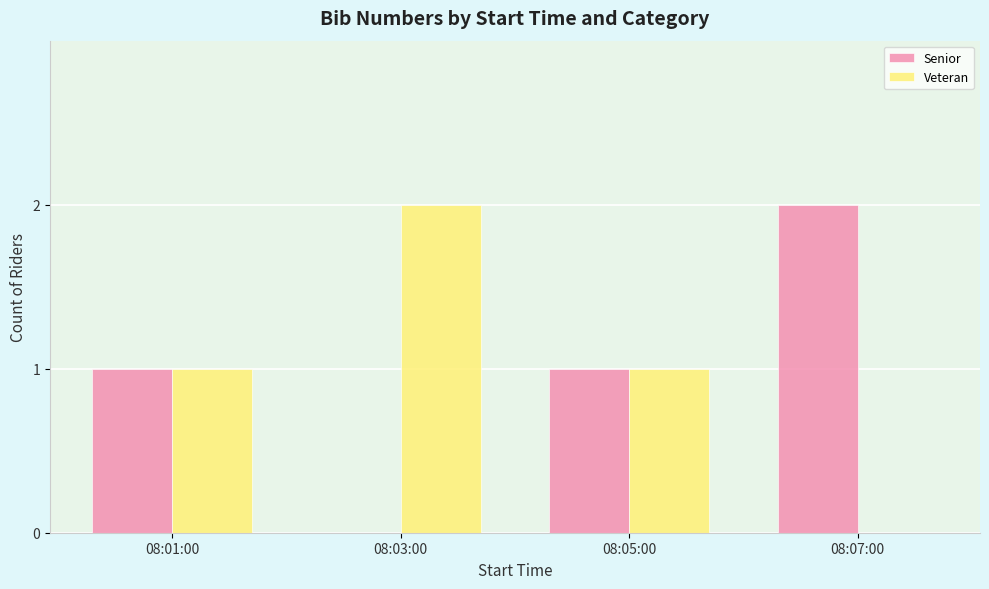

Are the bars grouped side by side (vs. stacked)?

Yes